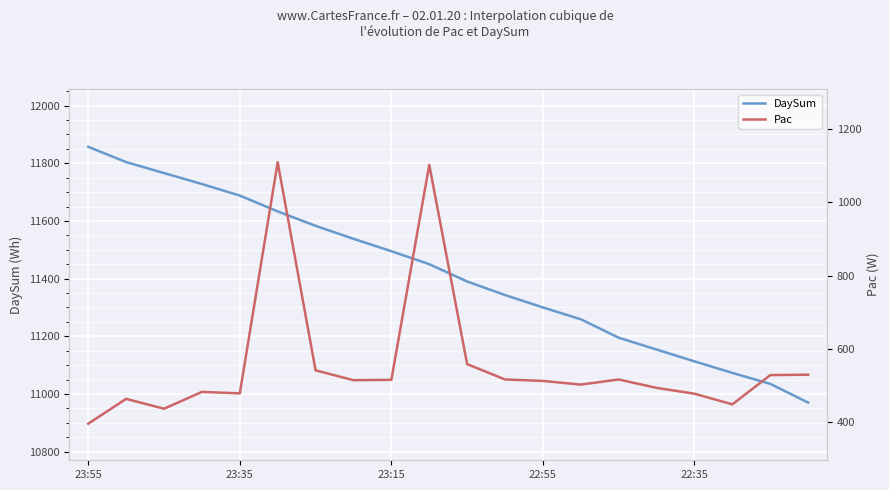

Rank the series at 23:55 from lowest to highest value.

Pac, DaySum